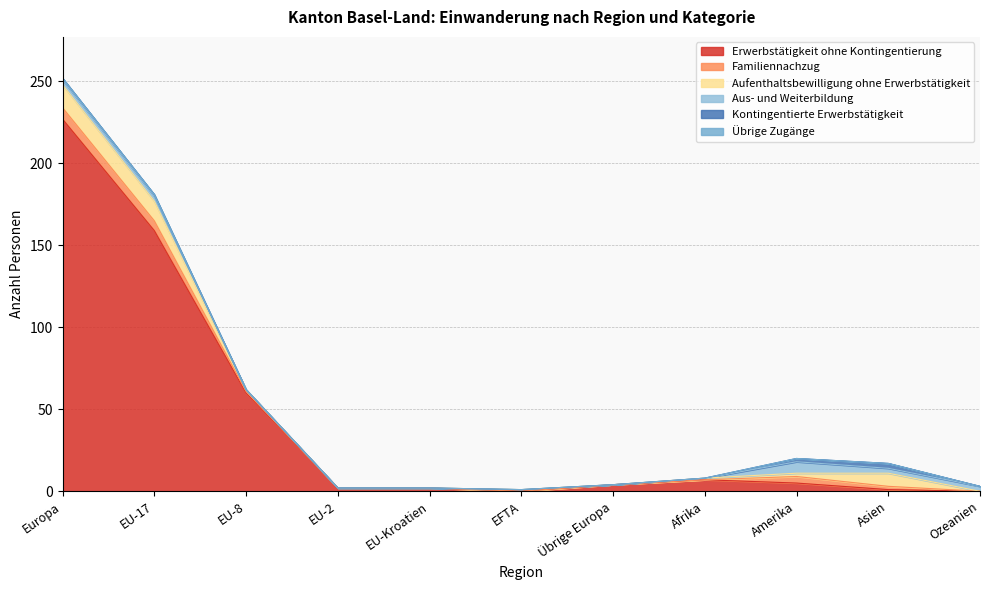

True or false: Familiennachzug has more than 2 points higher than both neighbors.

False